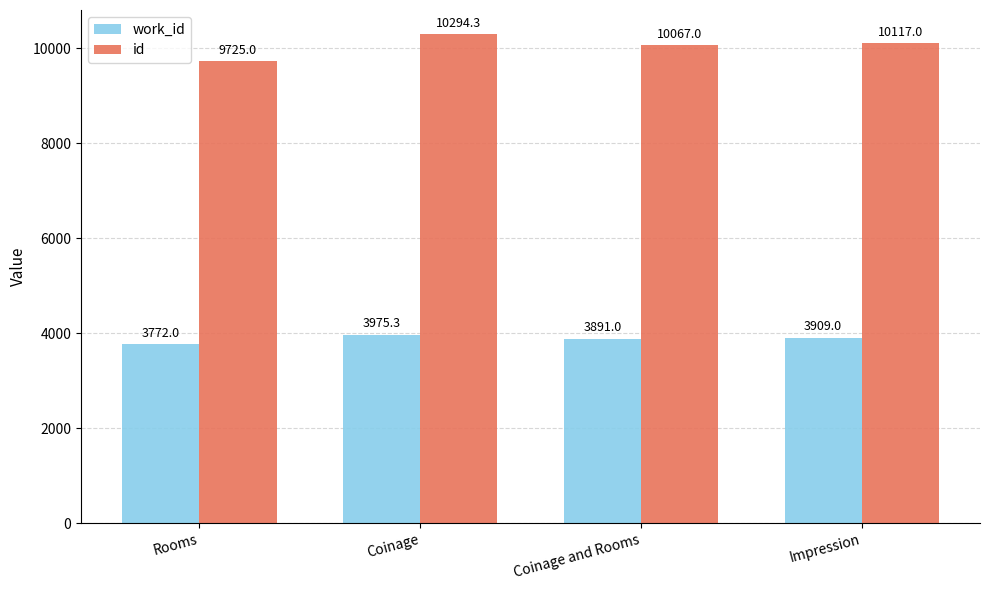

At Impression, list the series in order from smallest to largest.

work_id, id